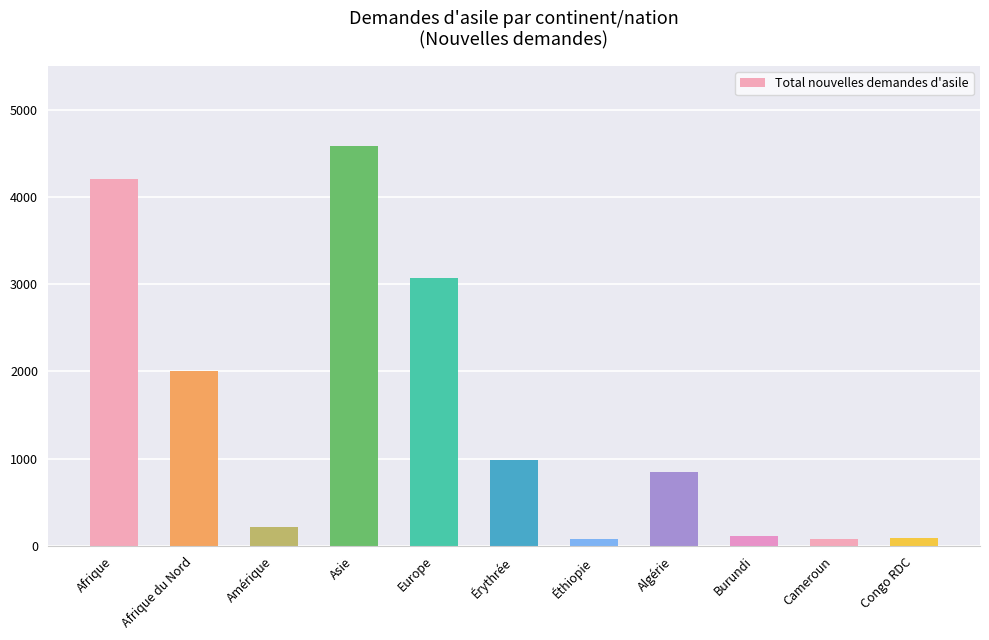

How many bars are there in total?

11